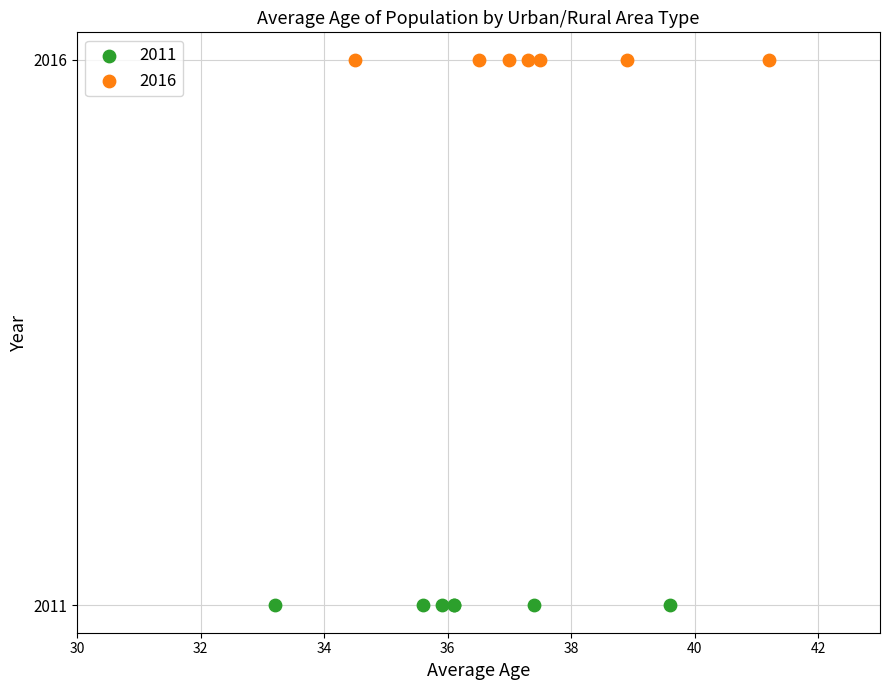

What are all the series names shown in the legend?

2011, 2016